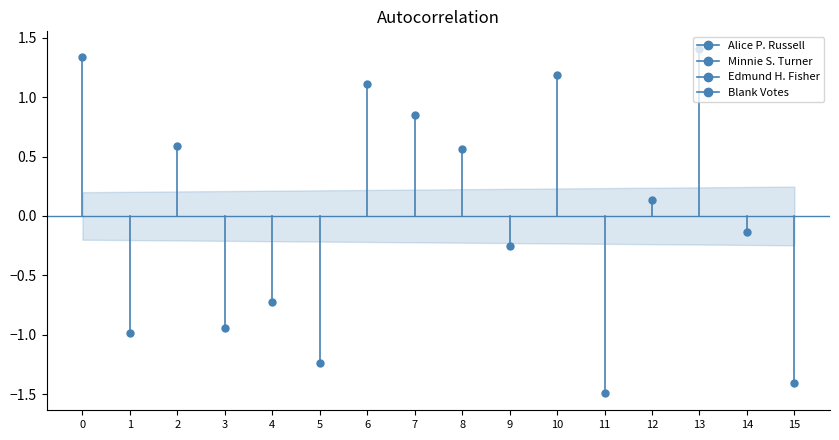

What is the average value of the Minnie S. Turner series?

-0.4